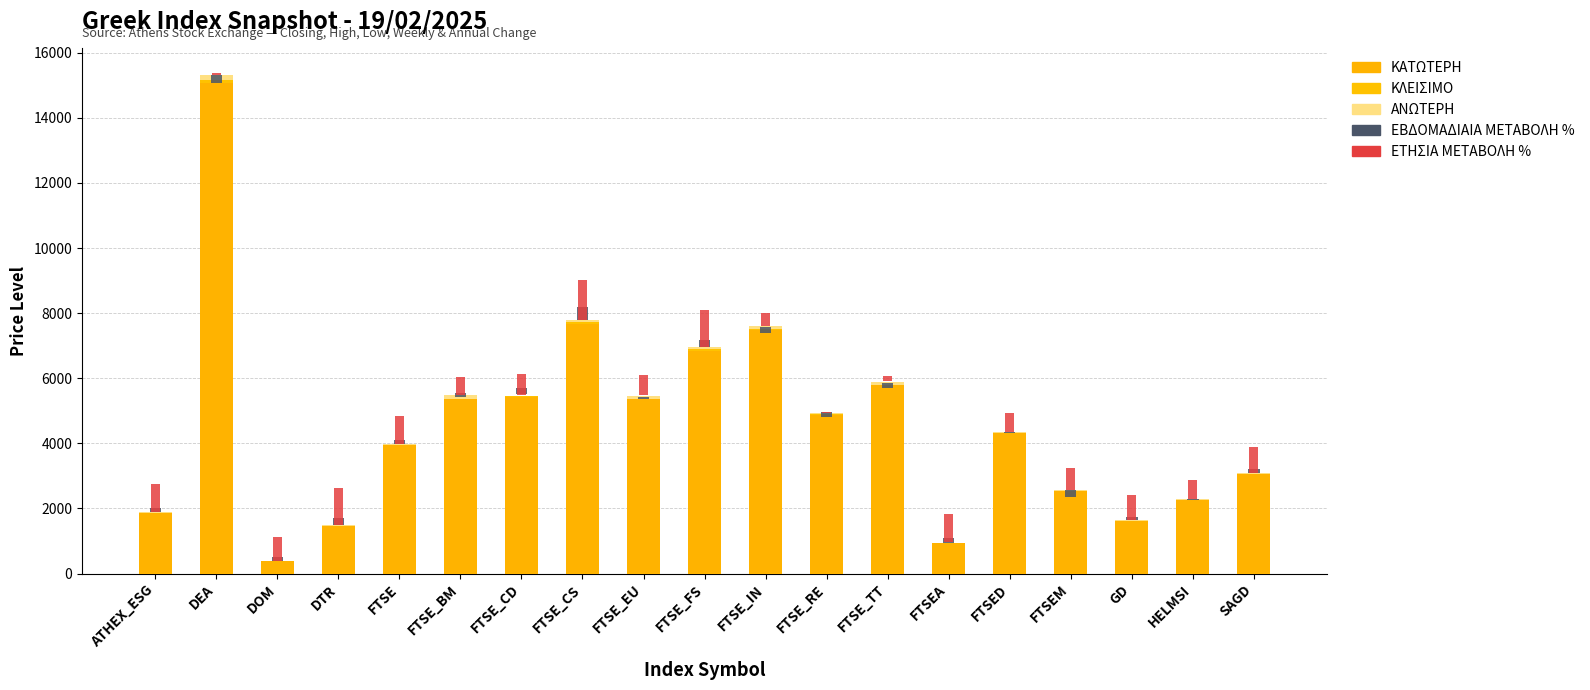

Reading left to right, what are all the values shown in this chart?

ΚΑΤΩΤΕΡΗ: 1854.9	15071.4	371.4	1460.8	3937.6	5350.8	5424.7	7675.4	5370.8	6850.7	7492.0	4873.1	5792.6	940.5	4305.2	2527.6	1610.7	2266.5	3047.8
ΚΛΕΙΣΙΜΟ: 4.4	105.4	0.0	7.0	11.4	5.3	31.8	44.3	5.3	31.8	14.8	26.6	0.5	2.9	2.1	0.2	3.1	1.4	5.8
ΑΝΩΤΕΡΗ: 19.0	138.8	0.0	17.6	37.2	122.2	11.2	73.8	90.3	83.4	103.6	31.6	102.1	8.5	49.0	38.6	16.0	27.8	30.3
ΕΒΔΟΜΑΔΙΑΙΑ ΜΕΤΑΒΟΛΗ % (×200): 134.0	-260.0	122.0	218.0	124.0	138.0	194.0	394.0	-64.0	208.0	-200.0	-136.0	-138.0	138.0	-32.0	-196.0	118.0	-40.0	118.0
ΕΤΗΣΙΑ ΜΕΤΑΒΟΛΗ % (×80): 864.0	42.4	753.6	1130.4	848.0	540.0	668.8	1232.0	638.4	1124.0	390.4	32.8	174.4	866.4	569.6	664.0	784.8	570.4	788.8